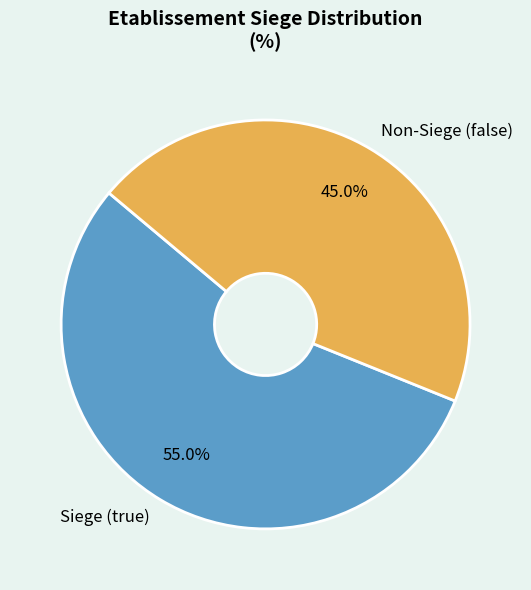

Which has a higher value, Siege (true) or Non-Siege (false)?

Siege (true)